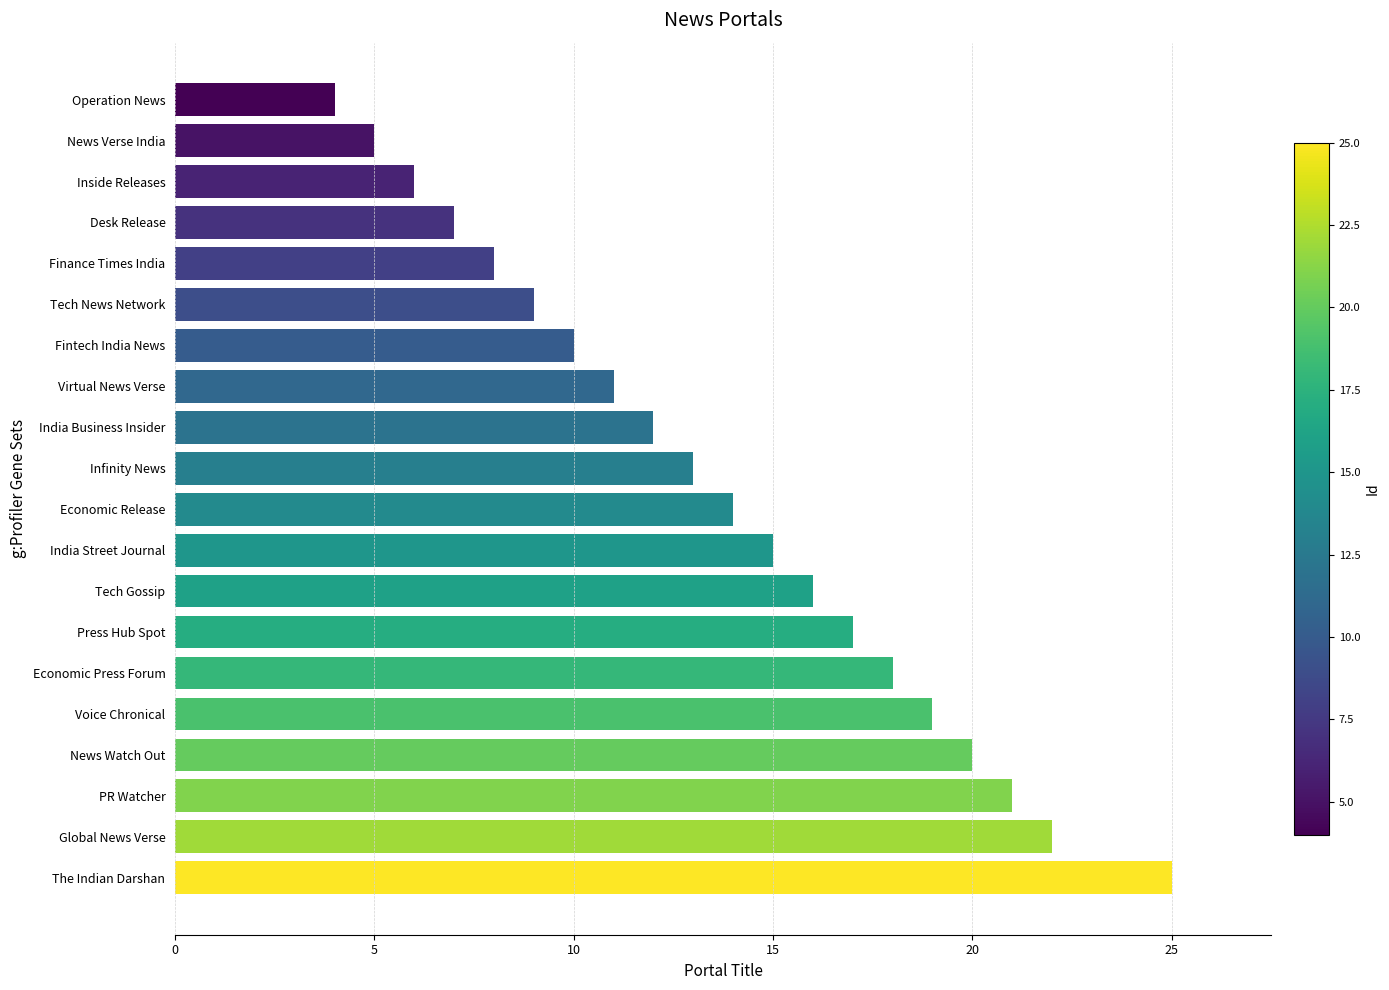

Reading top to bottom, extract all data points from this chart.

Operation News=4	News Verse India=5	Inside Releases=6	Desk Release=7	Finance Times India=8	Tech News Network=9	Fintech India News=10	Virtual News Verse=11	India Business Insider=12	Infinity News=13	Economic Release=14	India Street Journal=15	Tech Gossip=16	Press Hub Spot=17	Economic Press Forum=18	Voice Chronical=19	News Watch Out=20	PR Watcher=21	Global News Verse=22	The Indian Darshan=25